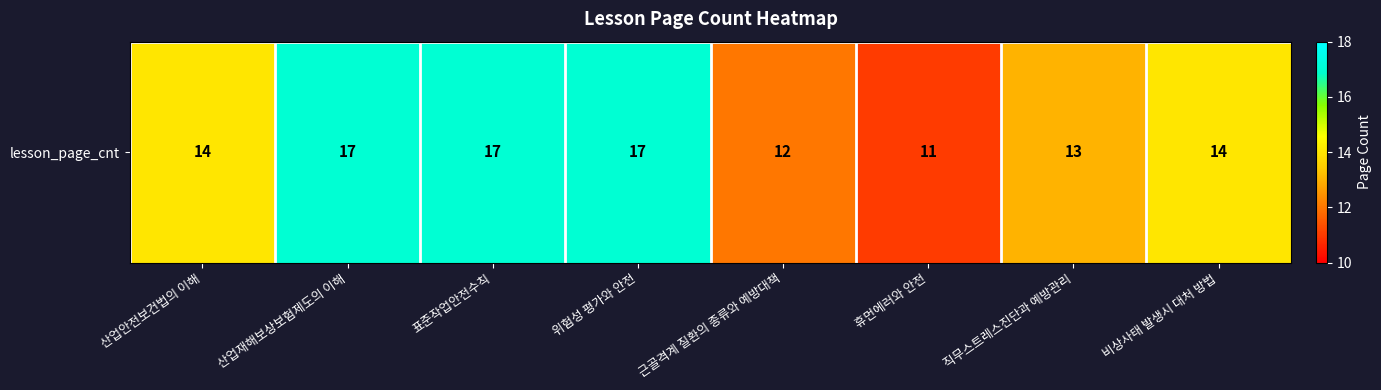

Reading left to right, what are all the values shown in this chart?

산업안전보건법의 이해=14	산업재해보상보험제도의 이해=17	표준작업안전수칙=17	위험성 평가와 안전=17	근골격계 질환의 종류와 예방대책=12	휴먼에러와 안전=11	직무스트레스진단과 예방관리=13	비상사태 발생시 대처 방법=14